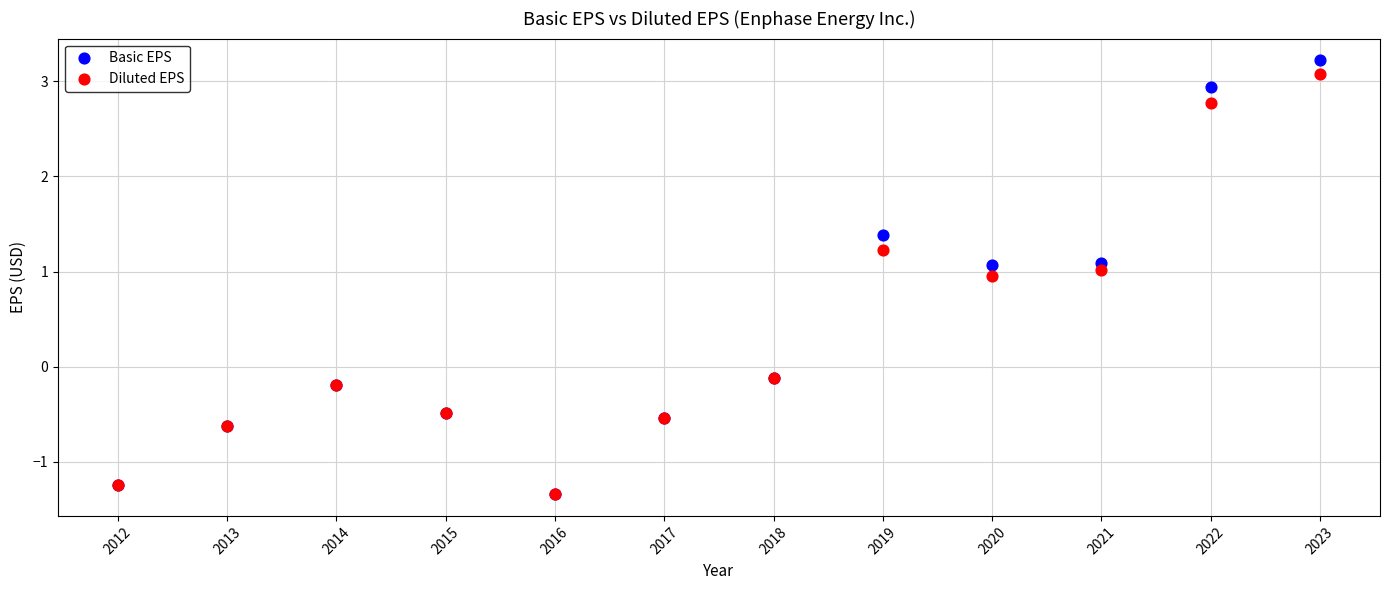

What are all the series names shown in the legend?

Basic EPS, Diluted EPS